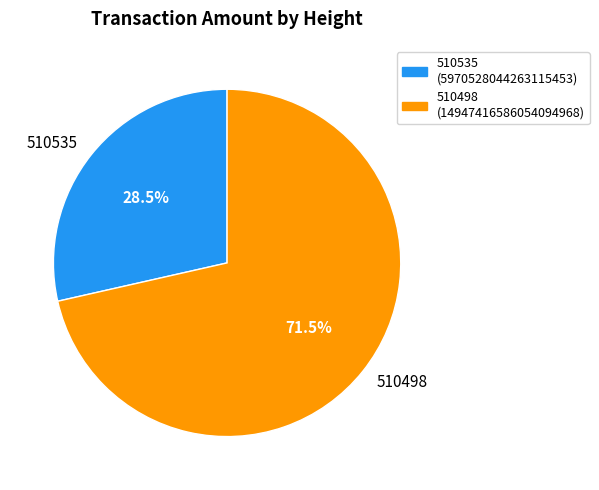

To the nearest percent, what is the combined percentage of 510535 and 510498?

100%